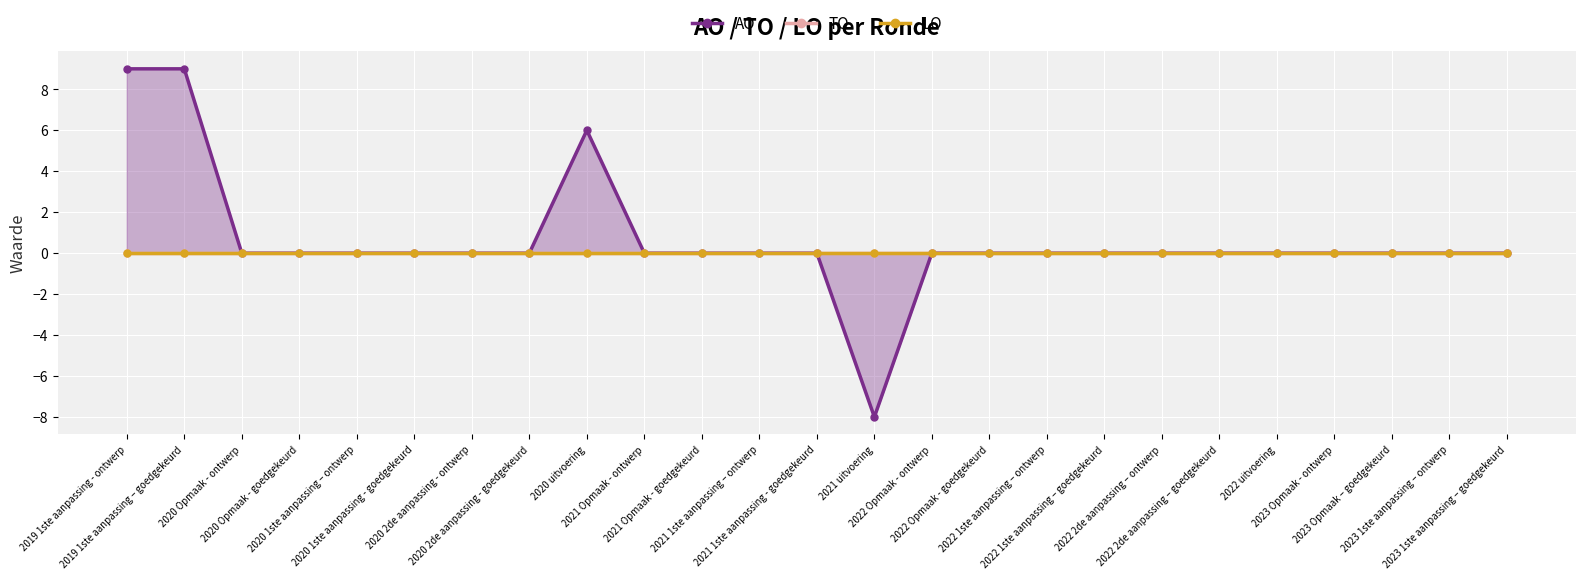

What are all the series names shown in the legend?

AO, TO, LO